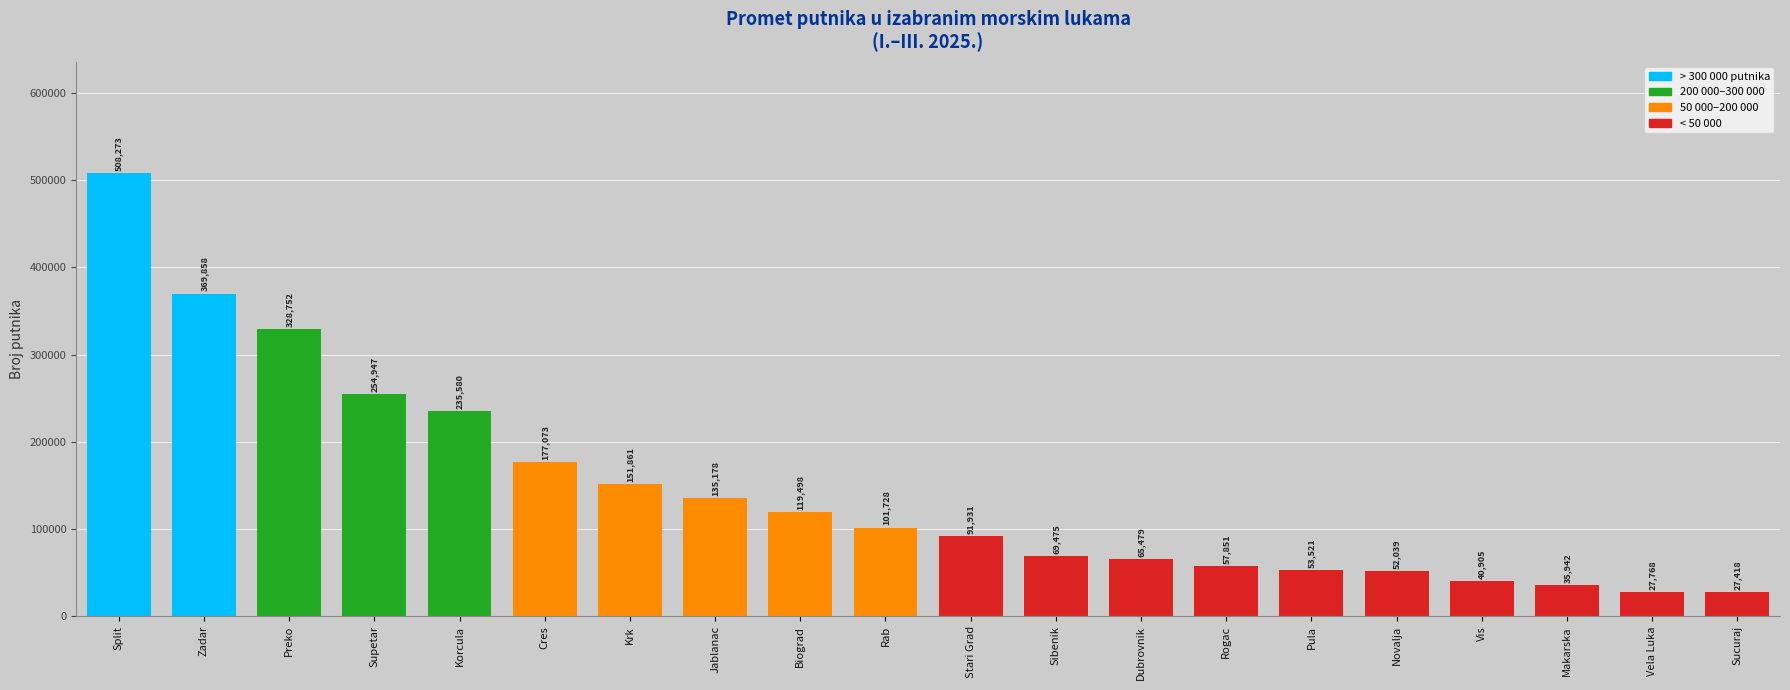

Reading left to right, transcribe all the data shown in this chart.

508273	369858	328752	254947	235580	177073	151861	135178	119498	101728	91931	69475	65479	57851	53521	52039	40905	35942	27768	27418